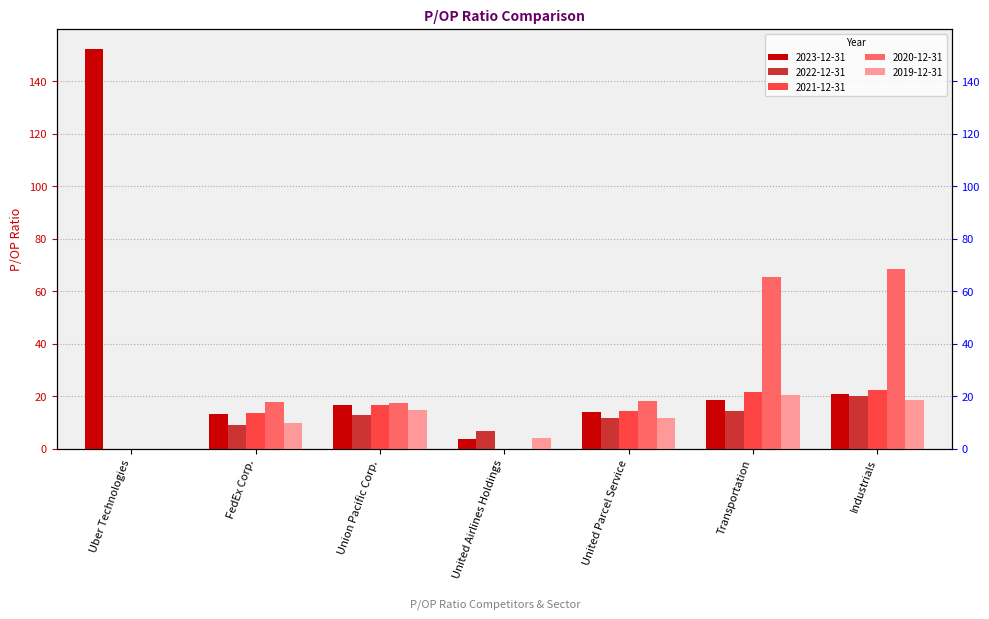

What is the average value of the 2019-12-31 series?

11.3